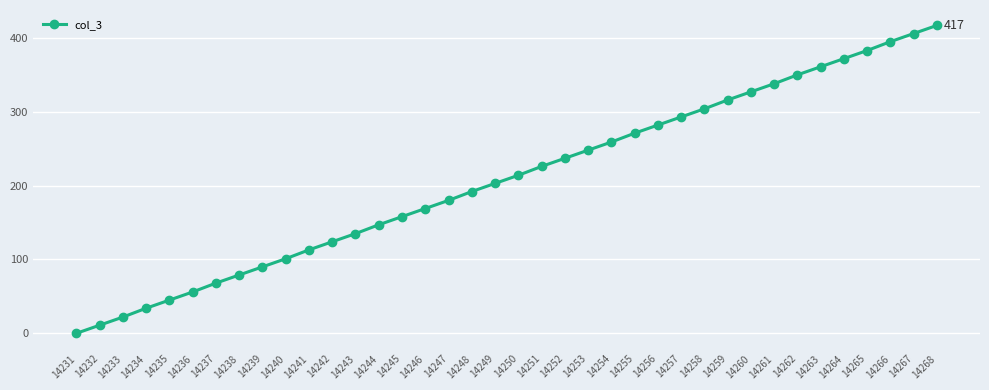

List the labels in order of value, smallest first.

14231, 14232, 14233, 14234, 14235, 14236, 14237, 14238, 14239, 14240, 14241, 14242, 14243, 14244, 14245, 14246, 14247, 14248, 14249, 14250, 14251, 14252, 14253, 14254, 14255, 14256, 14257, 14258, 14259, 14260, 14261, 14262, 14263, 14264, 14265, 14266, 14267, 14268